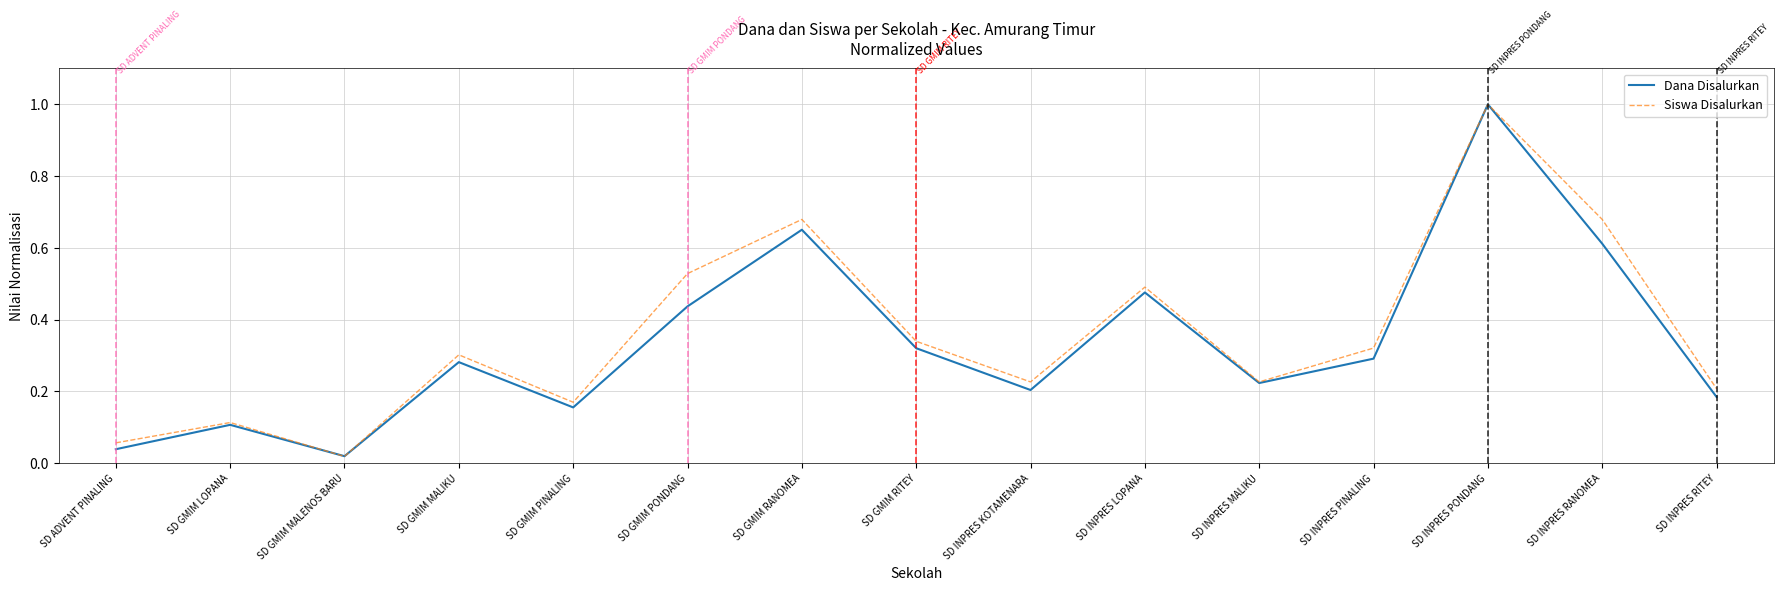

The Dana Disalurkan series shows 1.0 at SD INPRES PONDANG. True or false?

True